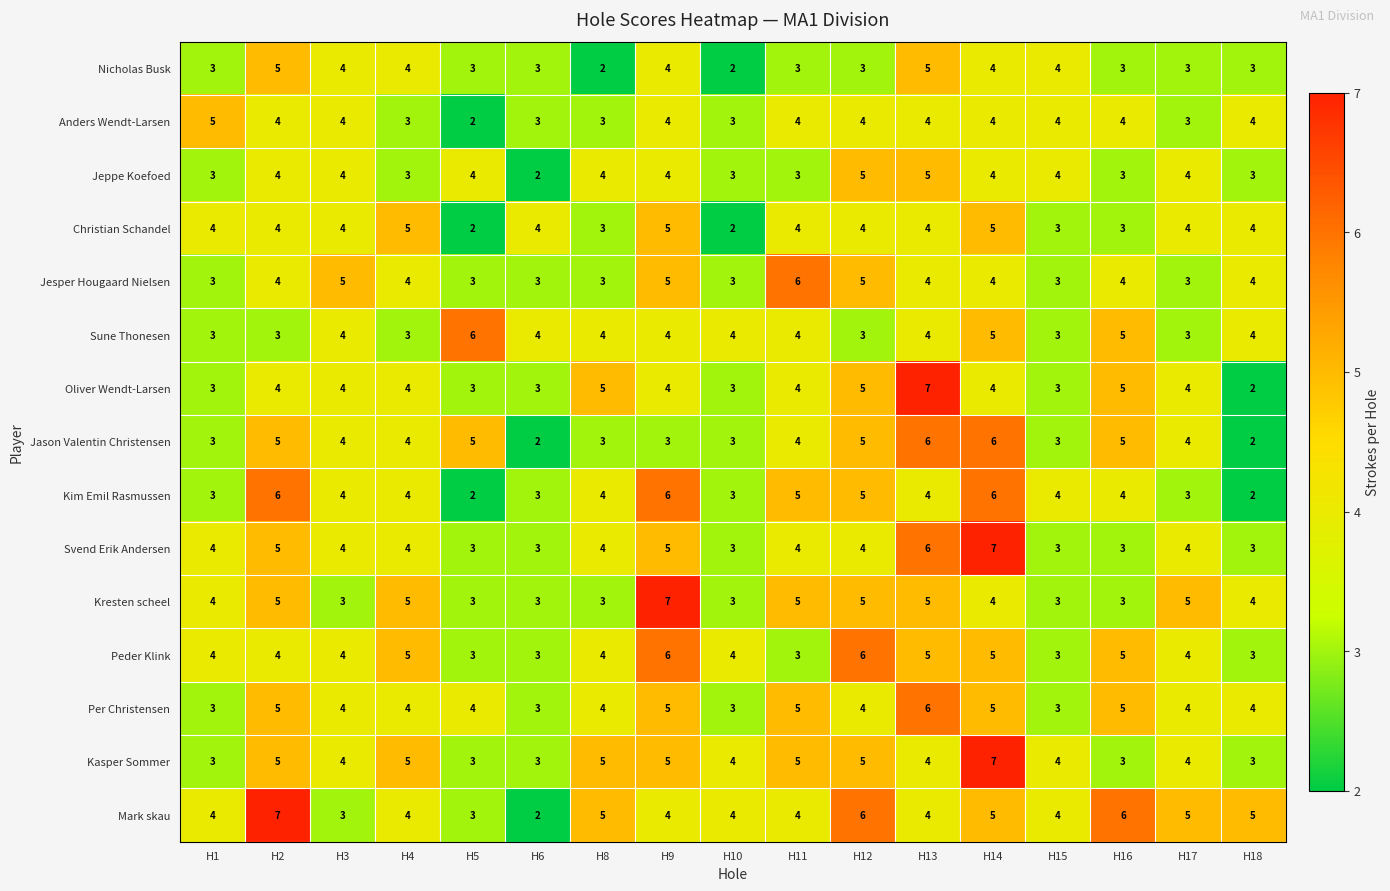

Between H4 and H10, which series saw the biggest shift?

Christian Schandel